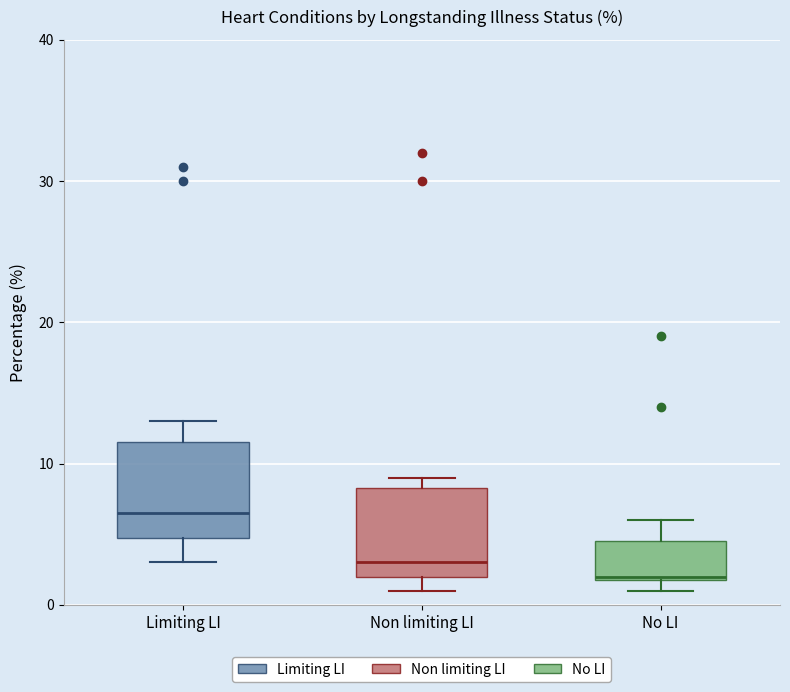

Reading left to right, transcribe this box plot: for each box, give where its median line is, the range the box spans, and where its two whiskers end, as read against the y-axis. The values are not printed on the chart, so give them approximately, as read against the axis.

Limiting LI: median 7, box 5 to 12, whiskers 3 to 13
Non limiting LI: median 3, box 2 to 8, whiskers 1 to 9
No LI: median 2, box 2 to 5, whiskers 1 to 6